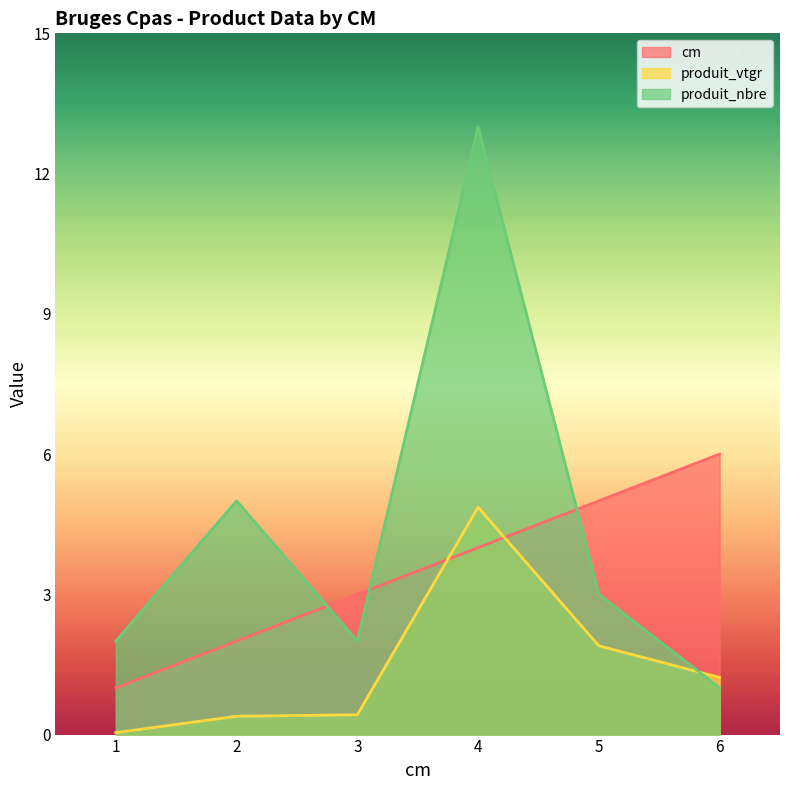

What is the value of the cm point at the 1st from the left?

1.0